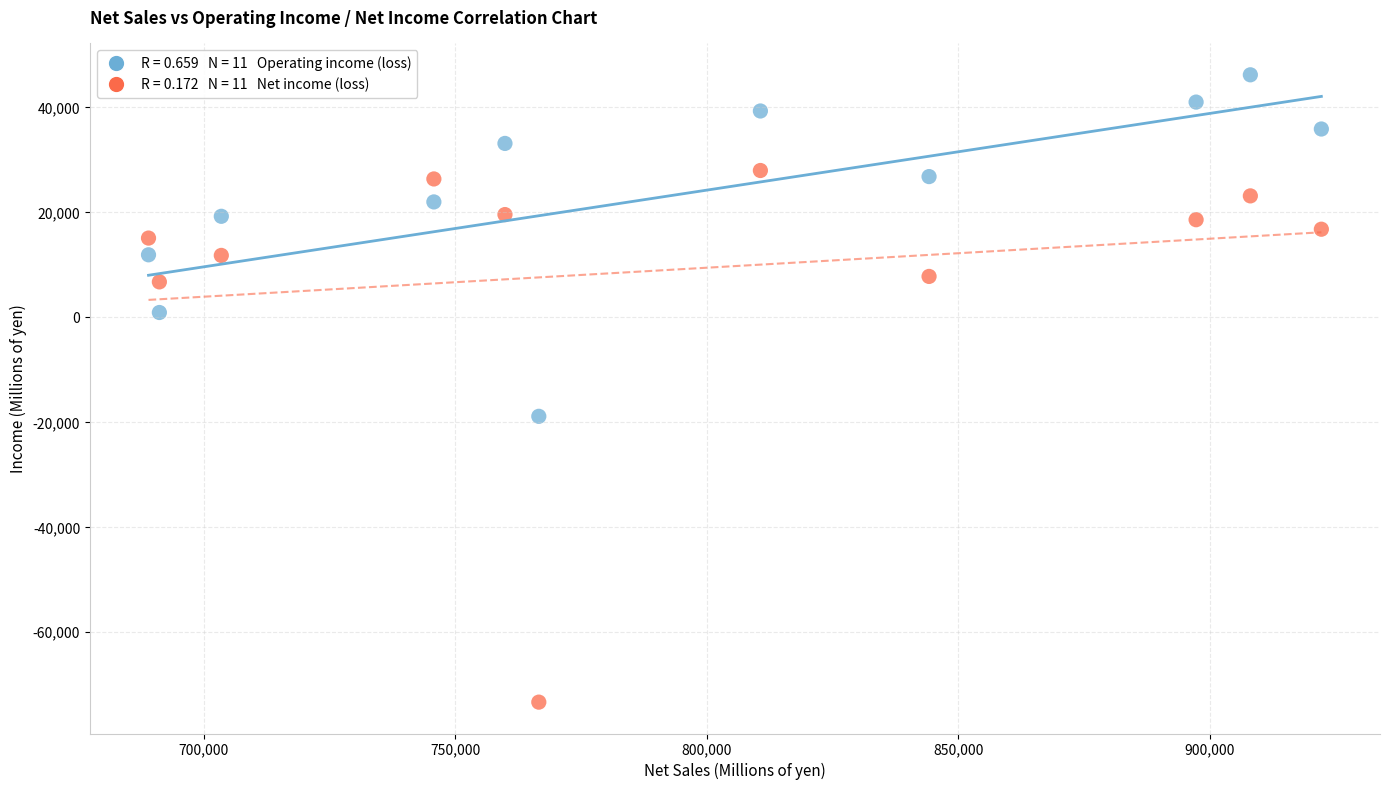

Across all series, what Y value is closest to -13549?

-18855